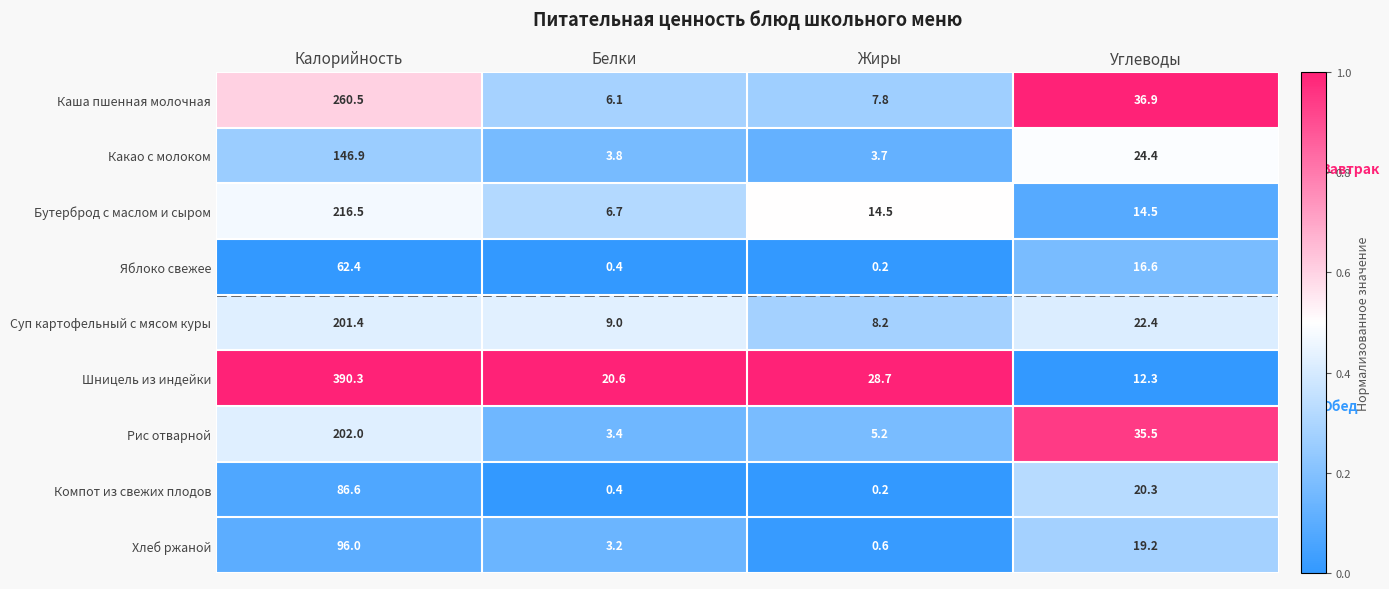

What is the difference between the second highest and minimum values in the Суп картофельный с мясом куры series?

14.2